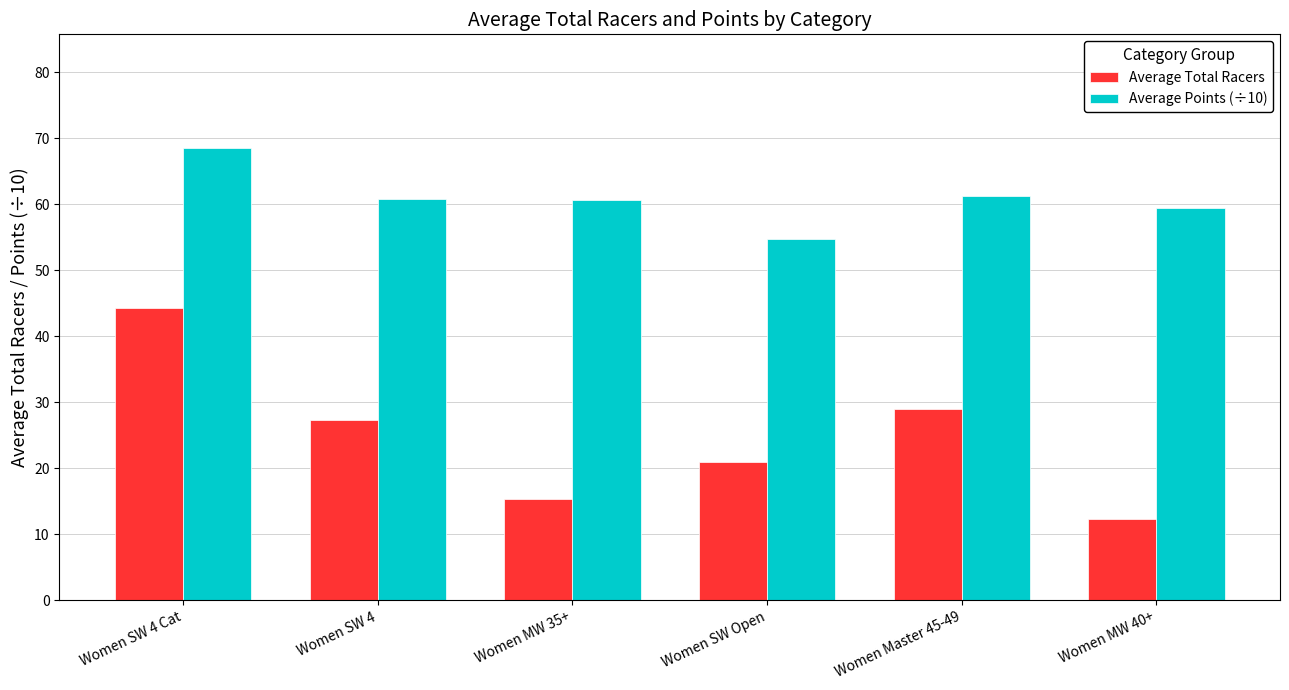

The value of Average Total Racers at Women SW Open is 21.0. True or false?

True